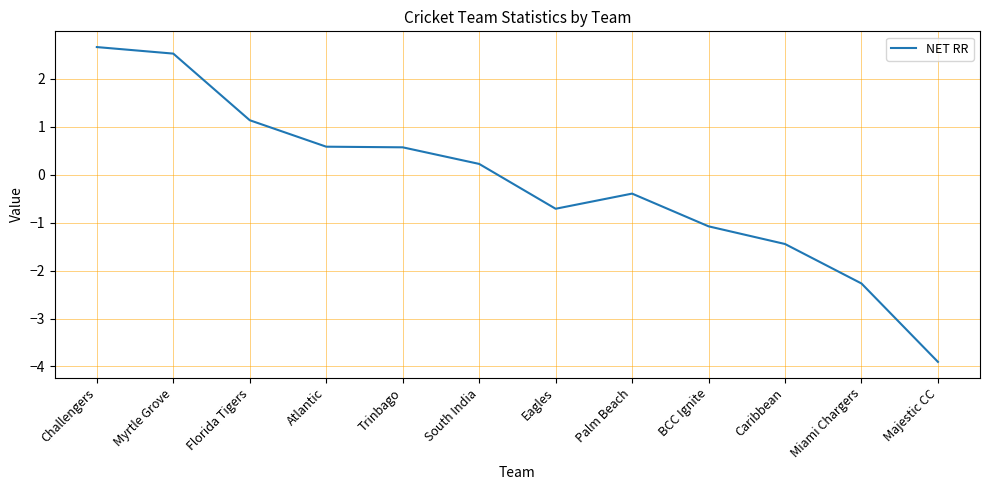

At which category does the chart reach its peak across all series?

Challengers